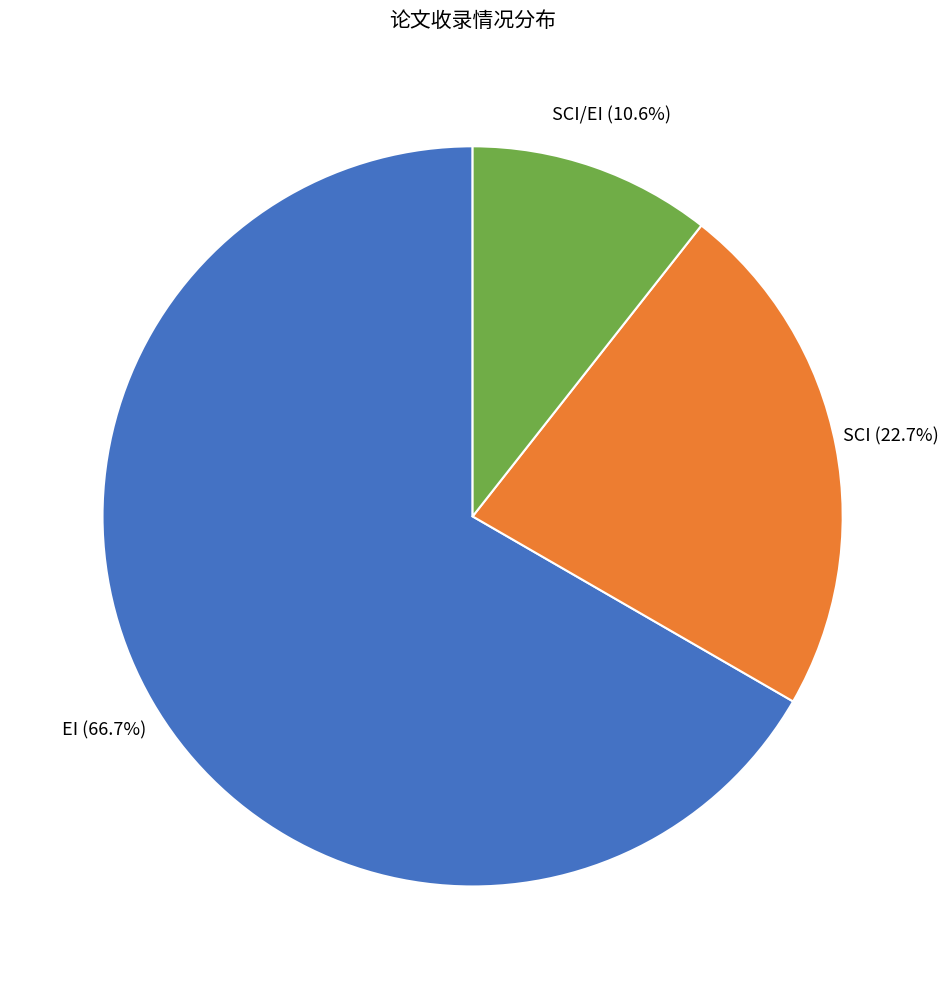

What is the majority slice?

EI